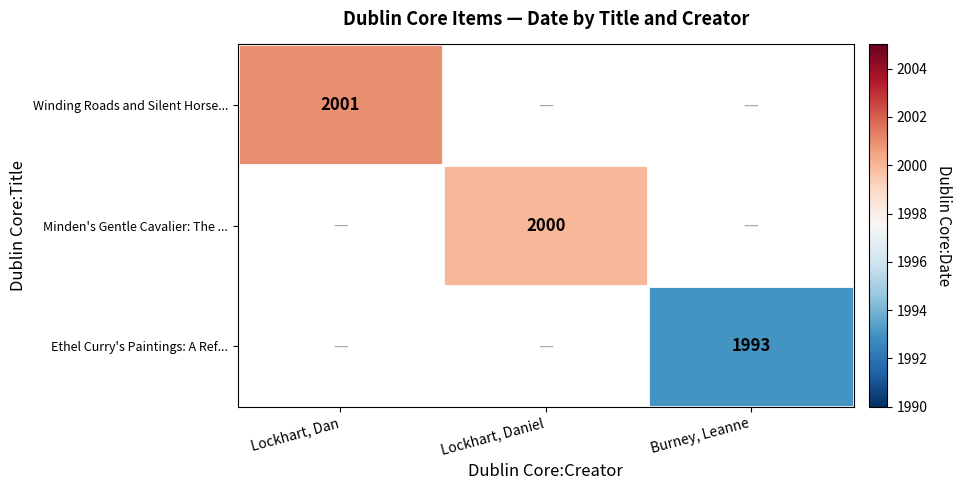

The value of Minden's Gentle Cavalier: The ... at Lockhart, Daniel is 2000. True or false?

True